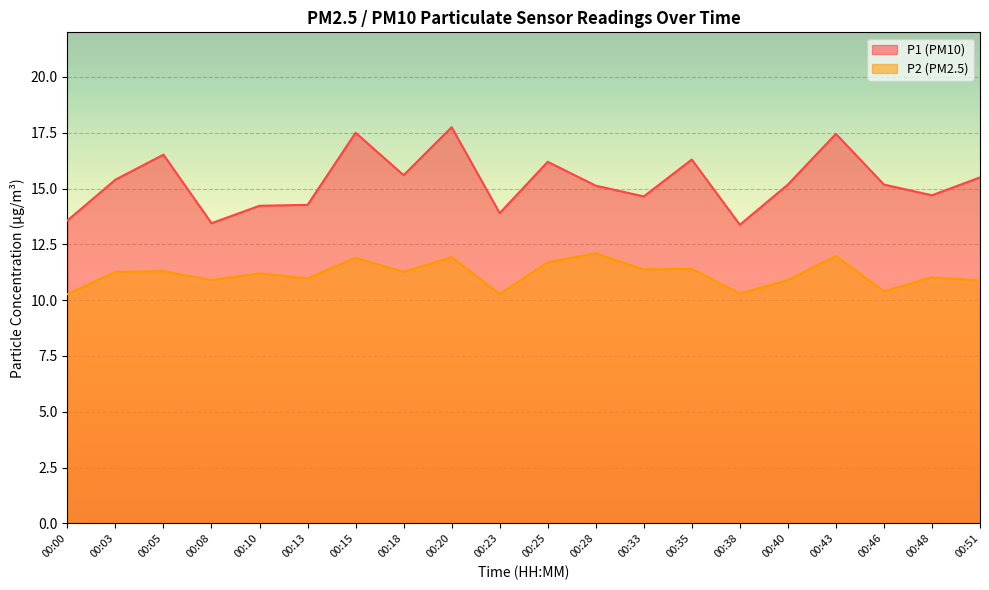

Rank the series at 00:18 from highest to lowest value.

P1 (PM10), P2 (PM2.5)